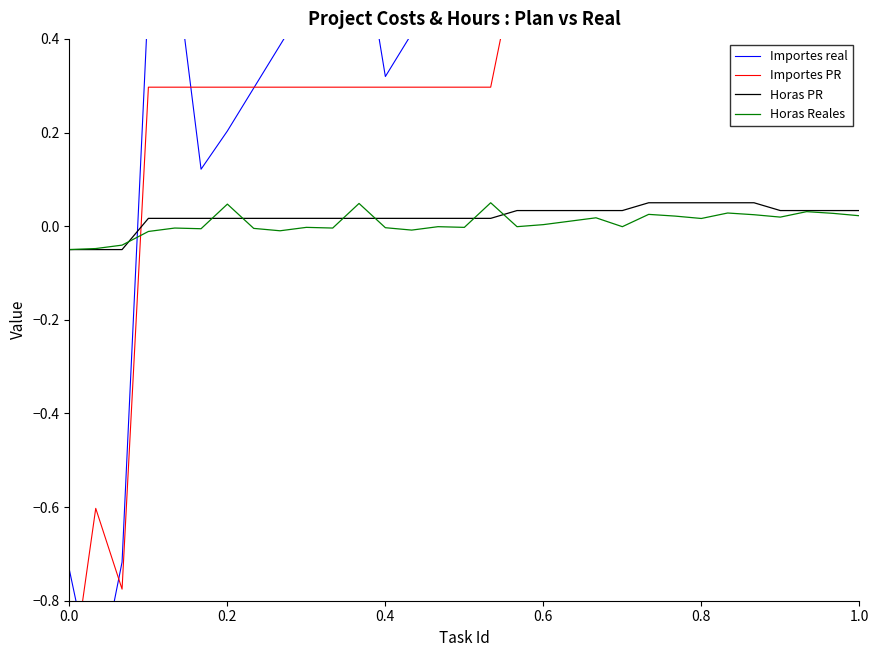

How many lines are shown in the chart?

4